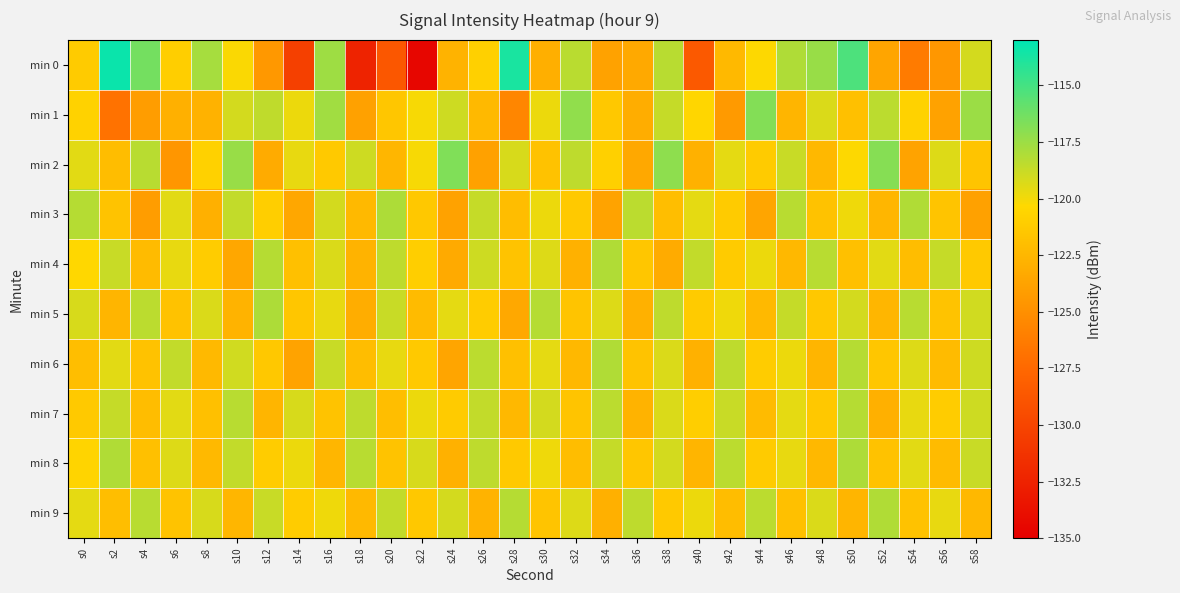

What is the difference between the highest and lowest values at s44?

6.8